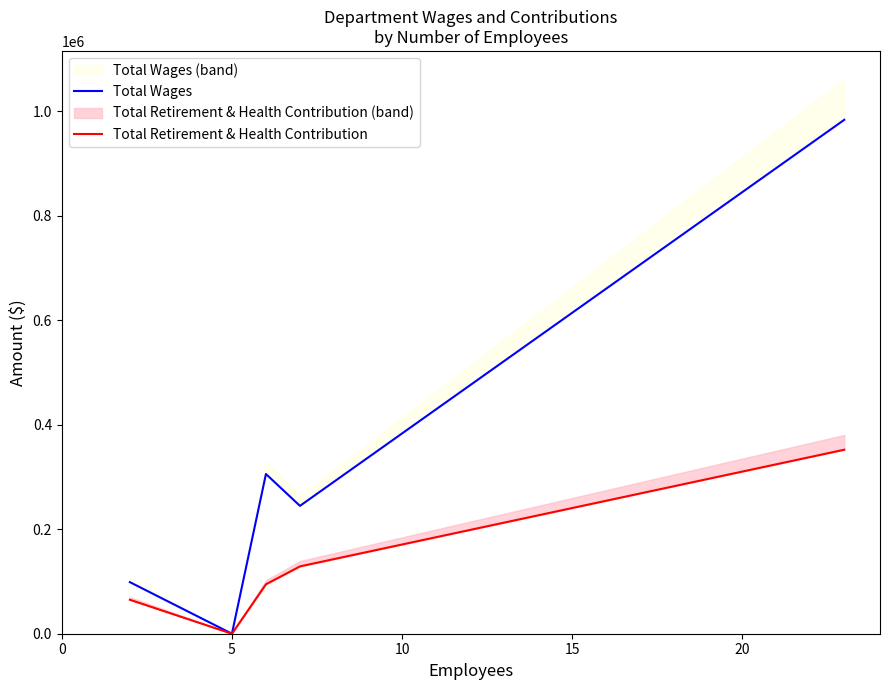

Which series has the largest total across all categories?

Total Wages